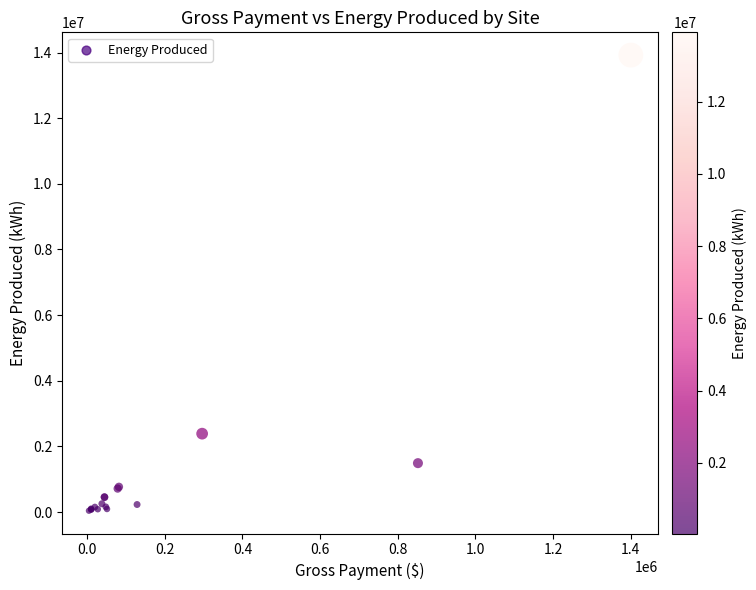

What Y value in the scatter plot is closest to 6980326?

2387122